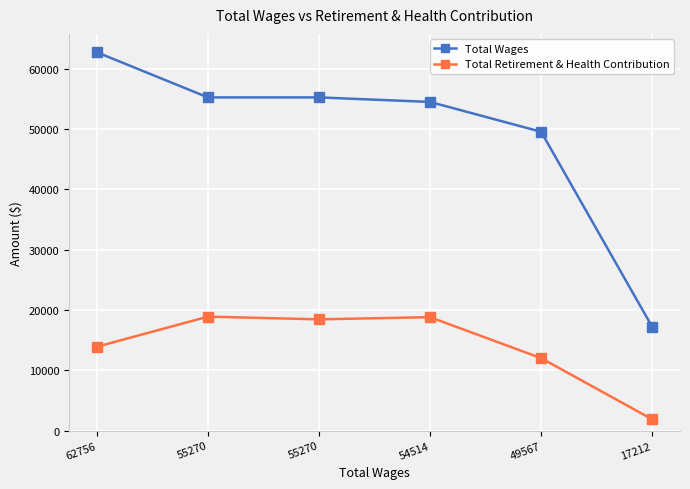

Reading left to right, transcribe all the data shown in this chart.

Total Wages: 62756=62756	55270=55270	55270=55270	54514=54514	49567=49567	17212=17212
Total Retirement & Health Contribution: 62756=13920	55270=18916	55270=18470	54514=18830	49567=12035	17212=1887